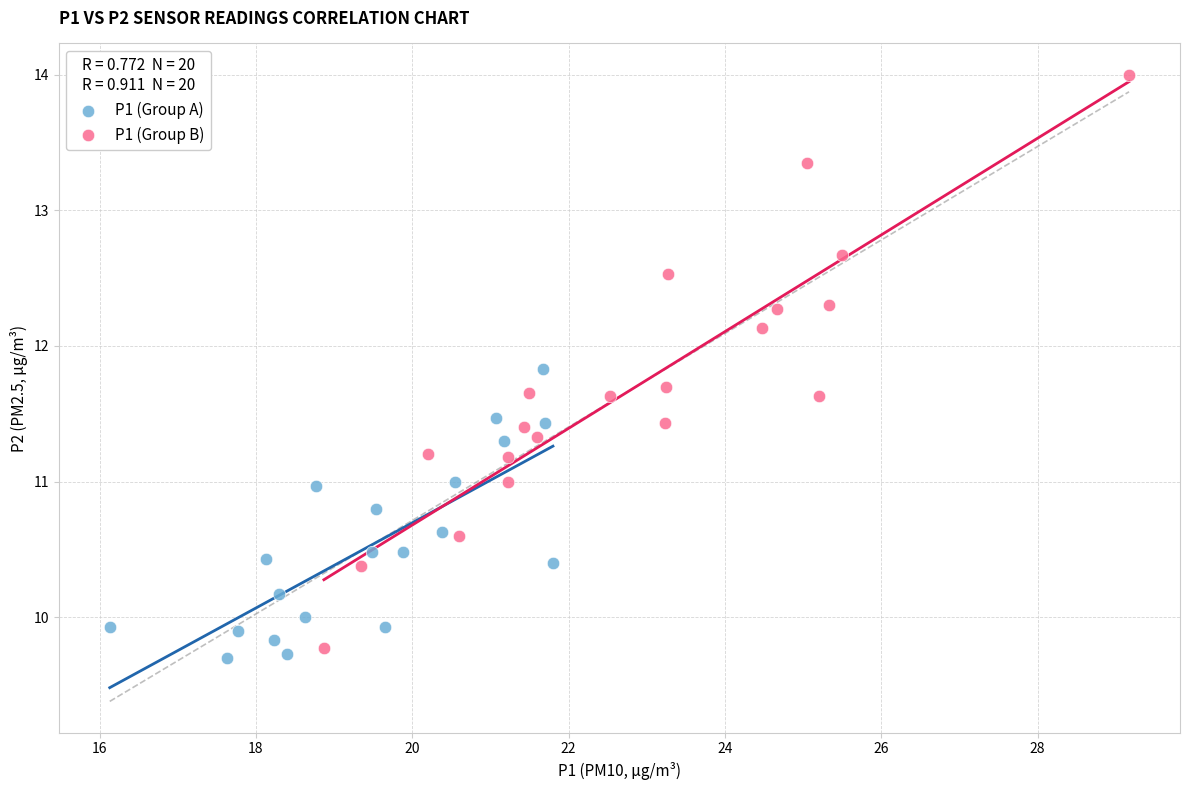

Which series has the widest spread of Y values?

P1 (Group B)